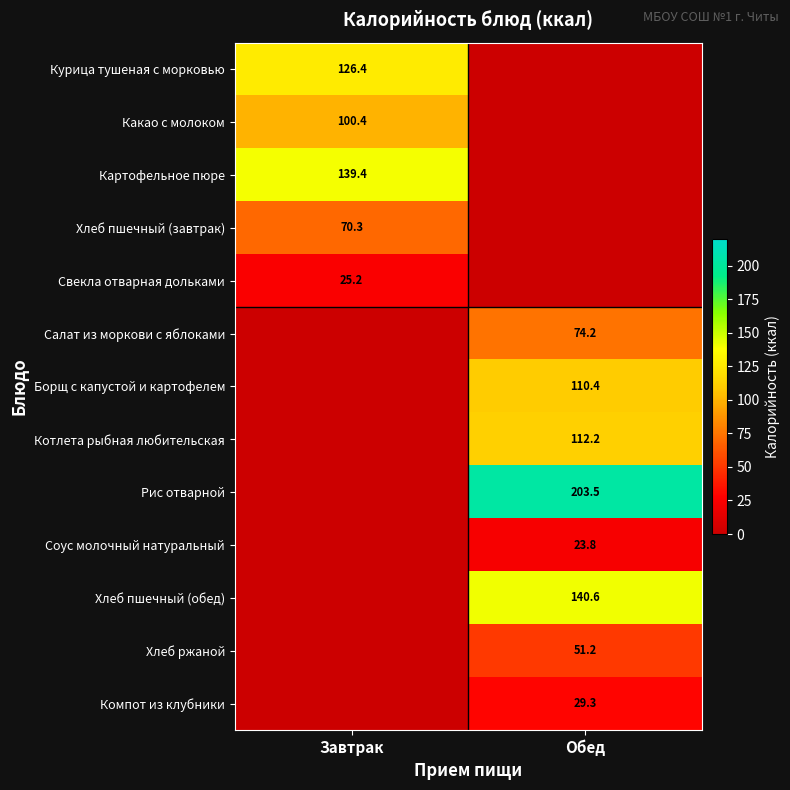

Is it true that Рис отварной equals 203.5 at Обед?

True